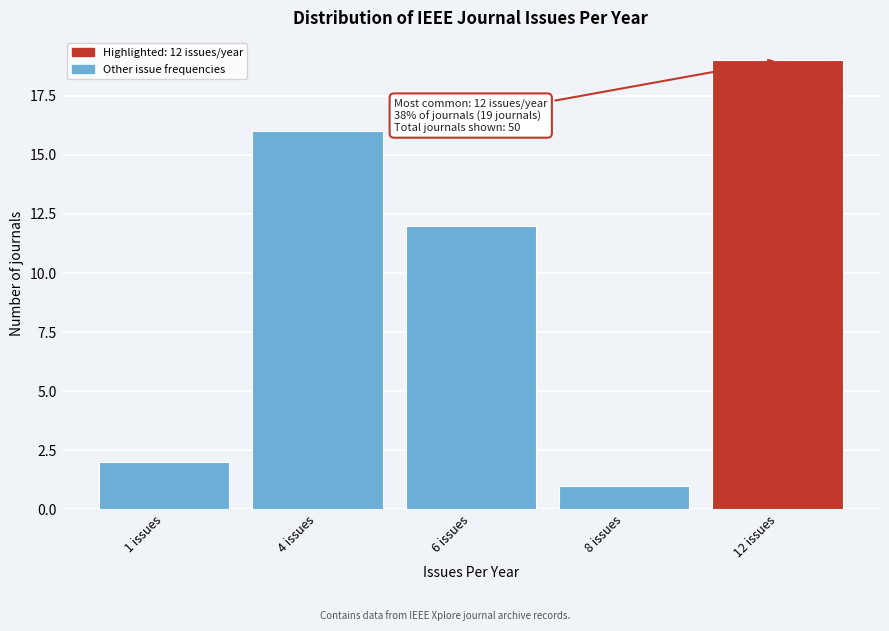

Reading left to right, list all the values displayed in this chart.

1 issues=2	4 issues=16	6 issues=12	8 issues=1	12 issues=19